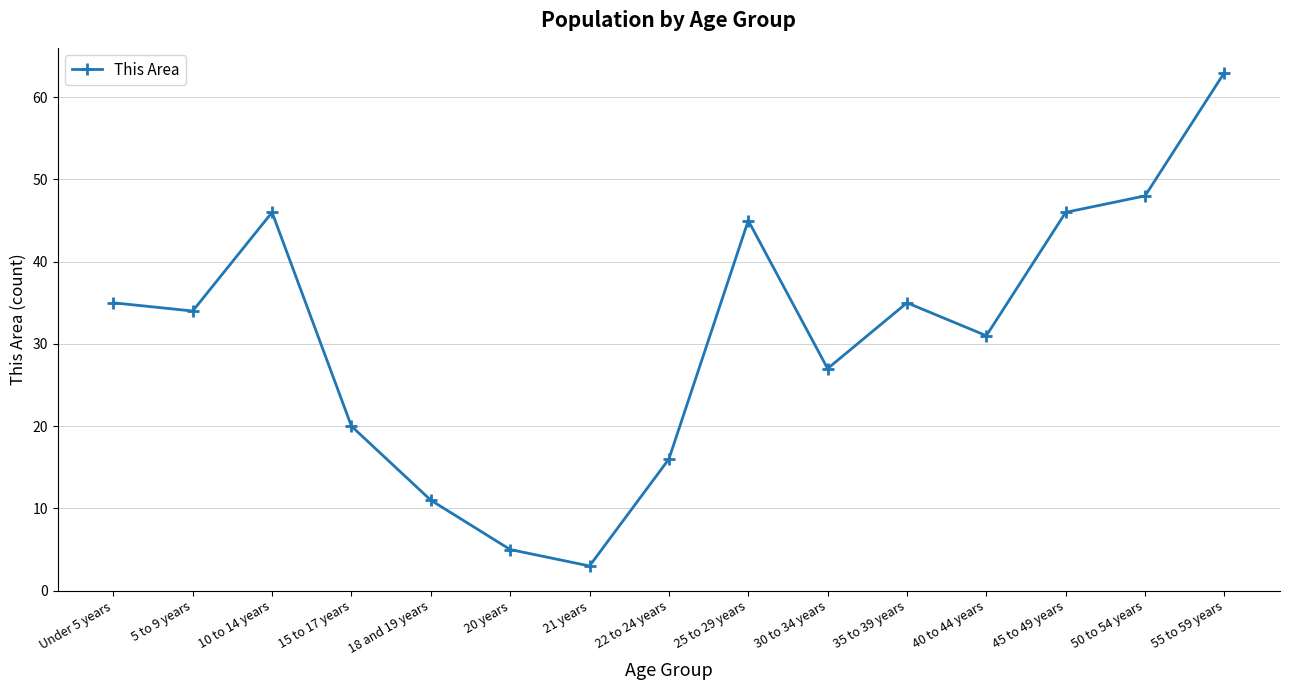

What is the difference between the values at 22 to 24 years and 40 to 44 years?

15